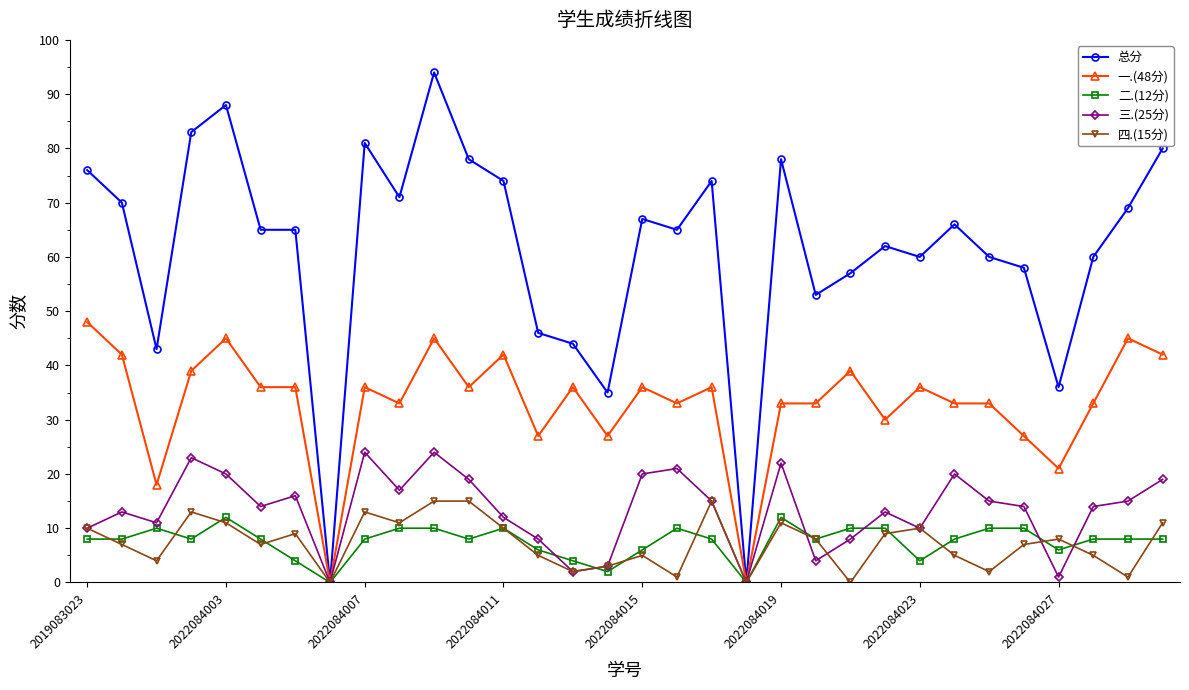

Which series has the largest total across all categories?

总分